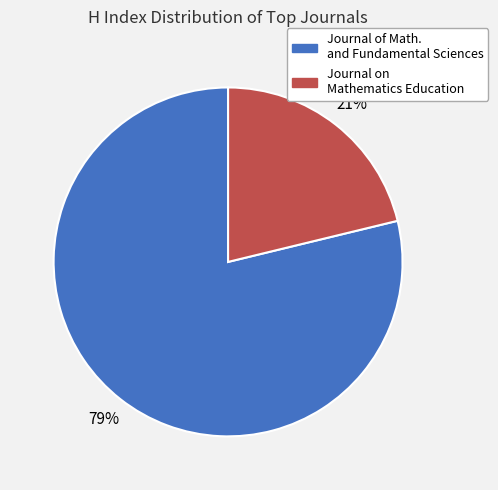

Does any single category account for the majority?

Yes